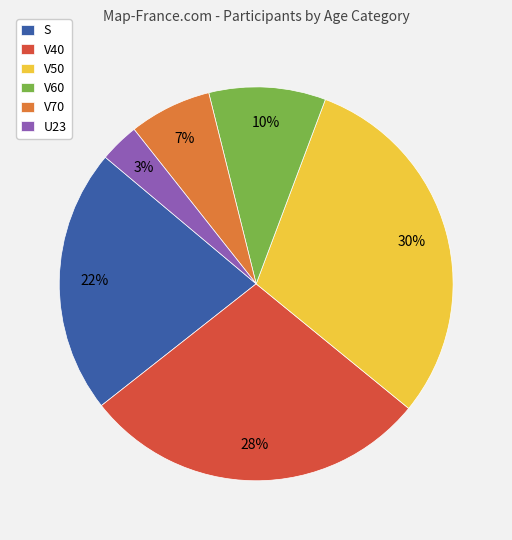

To the nearest percent, what is the average slice percentage?

17%